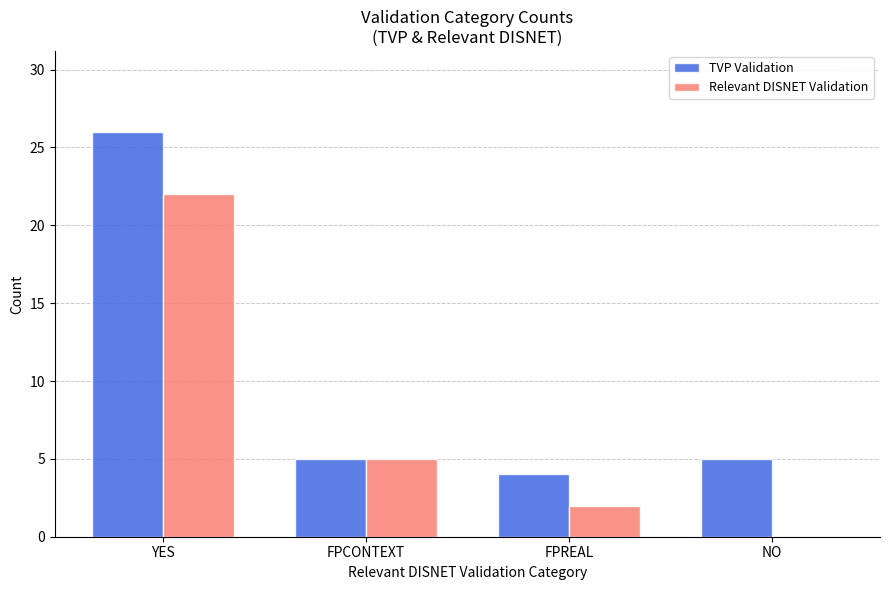

Reading right to left, list all the values displayed in this chart.

TVP Validation: NO=5	FPREAL=4	FPCONTEXT=5	YES=26
Relevant DISNET Validation: NO=0	FPREAL=2	FPCONTEXT=5	YES=22